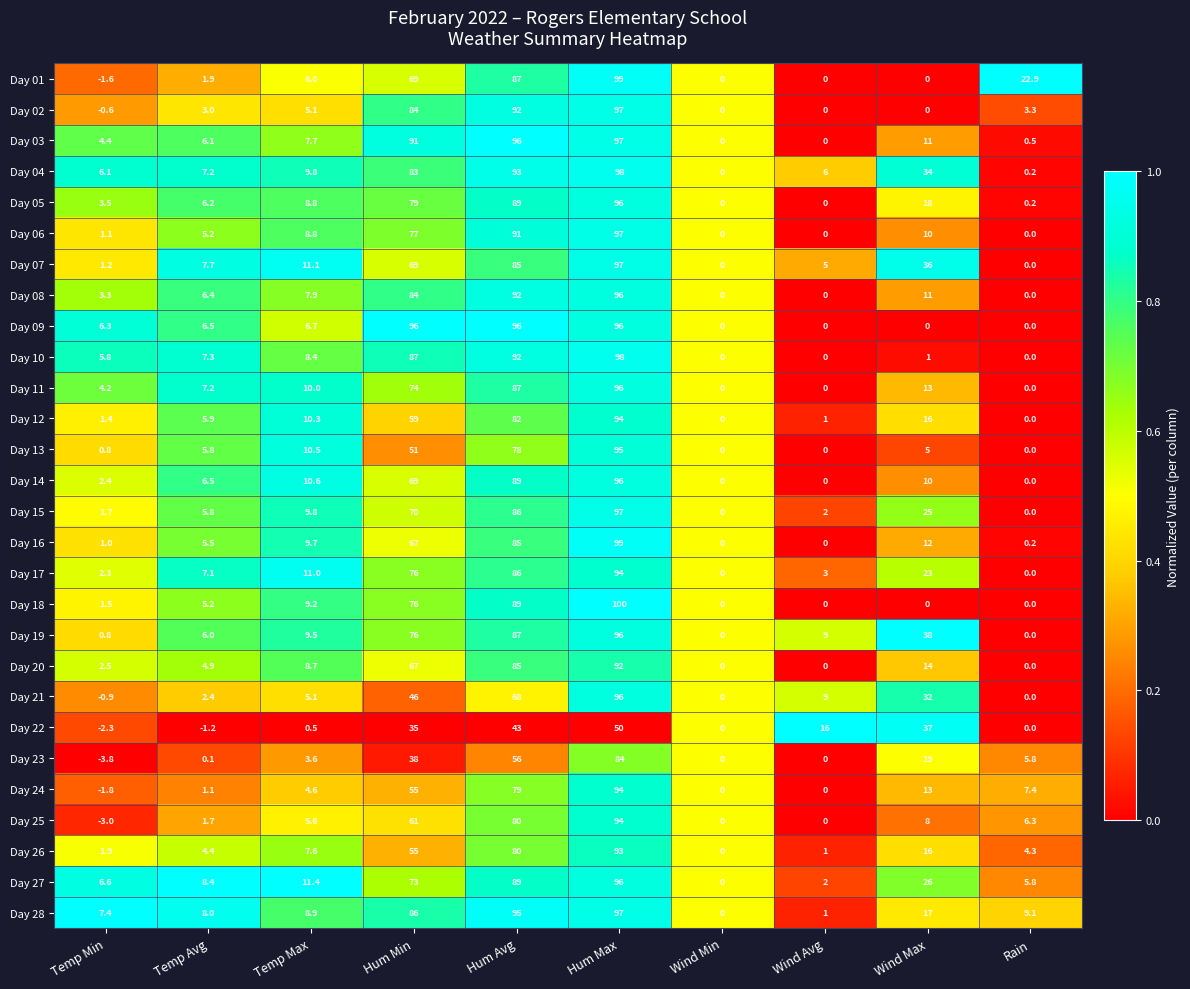

Which series has the largest total across all categories?

Day 04